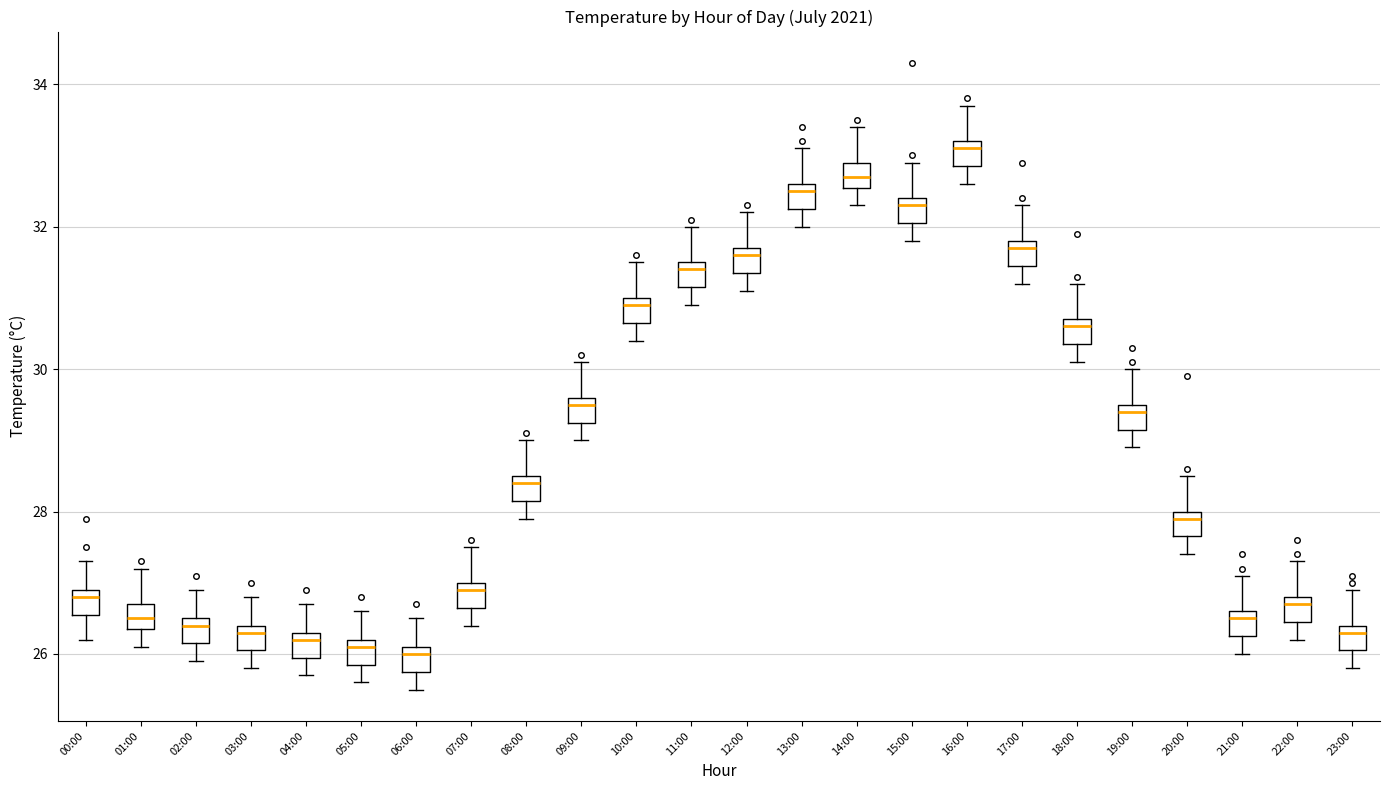

Where does the lower whisker of the box for 10:00 end on the y-axis? The values are not printed on the chart, so give them approximately, as read against the axis.

30.4